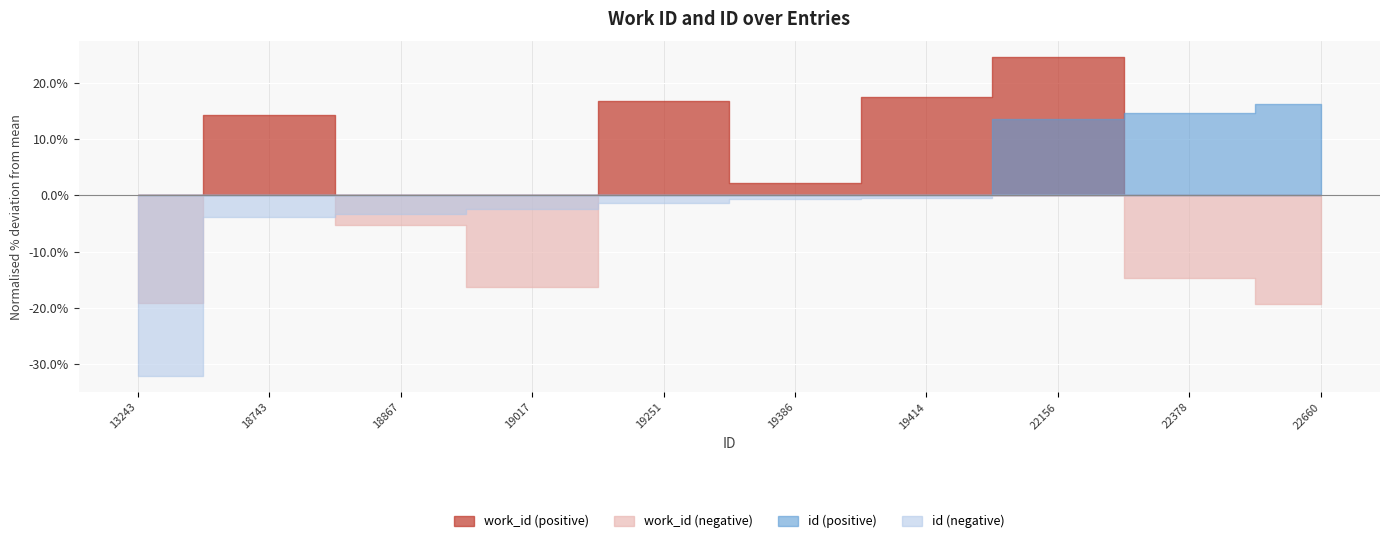

Read the work_id value at 22156, to the nearest 50.

7600